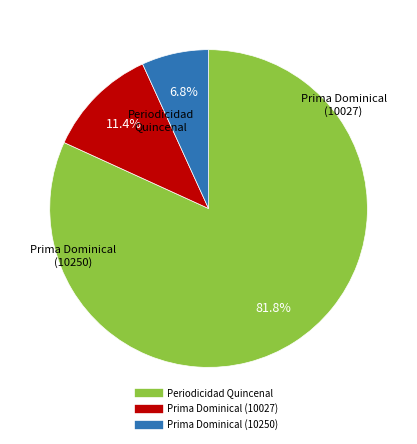

Is there any slice that represents more than half of the pie?

Yes